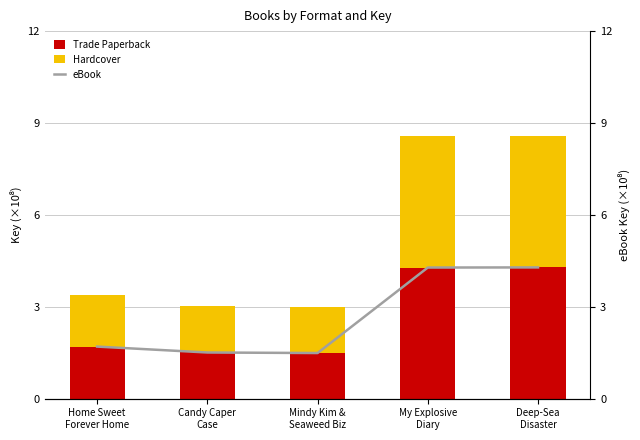

At how many categories does at least one series exceed 2?

2